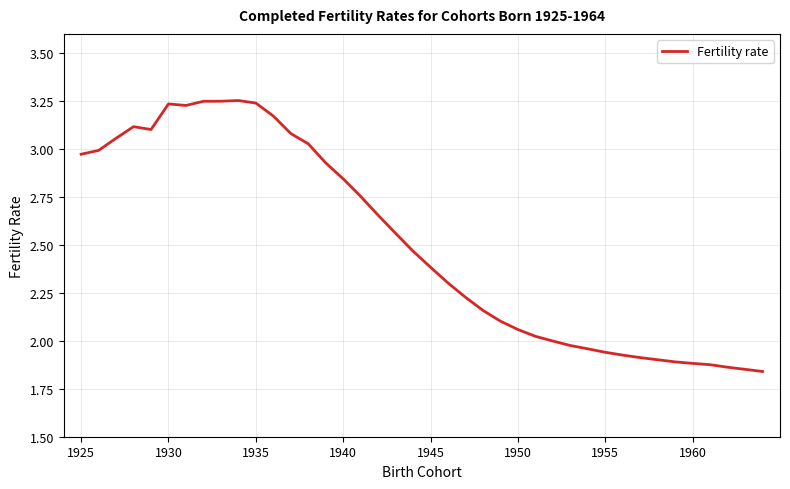

How many distinct data groups are displayed?

1